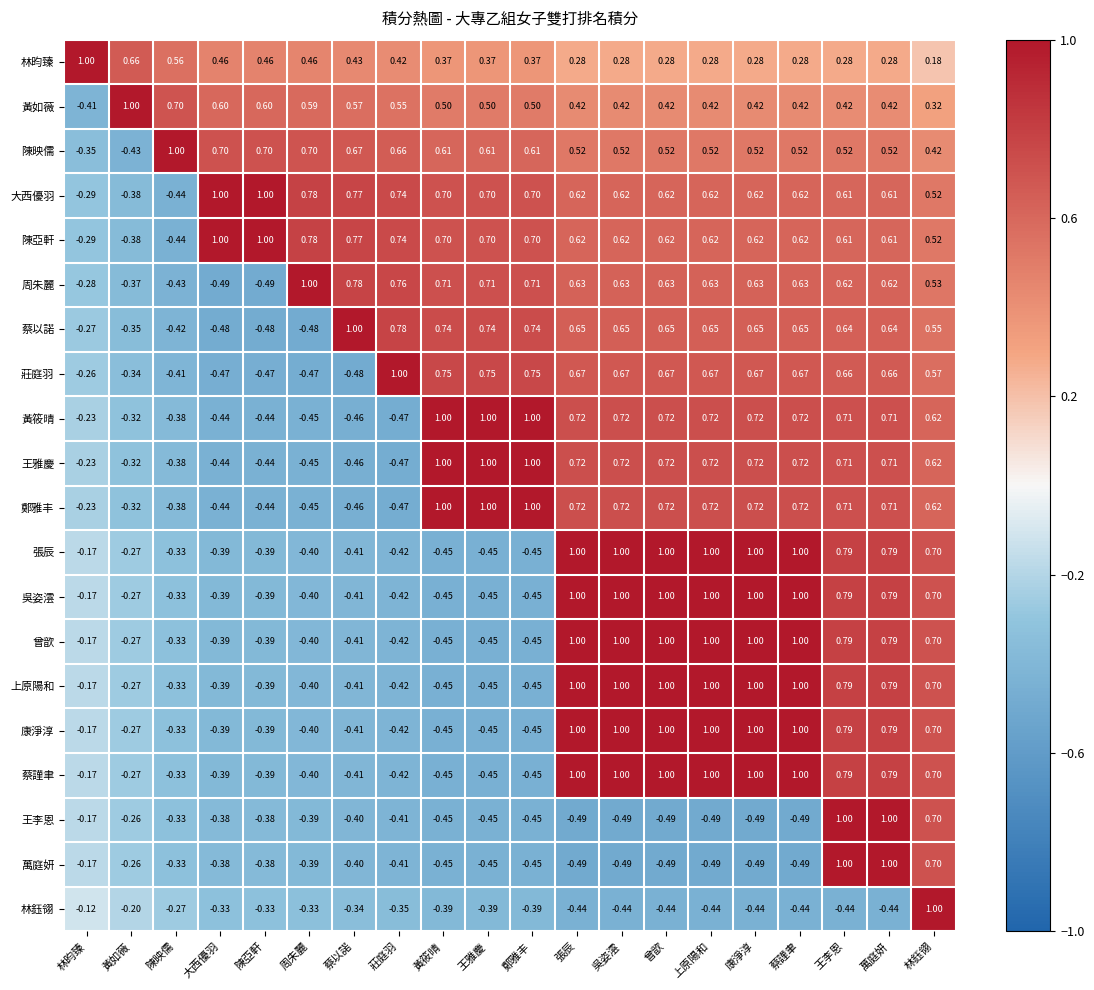

Where is 黃如薇 nearest to the value 0?

林鈺翎